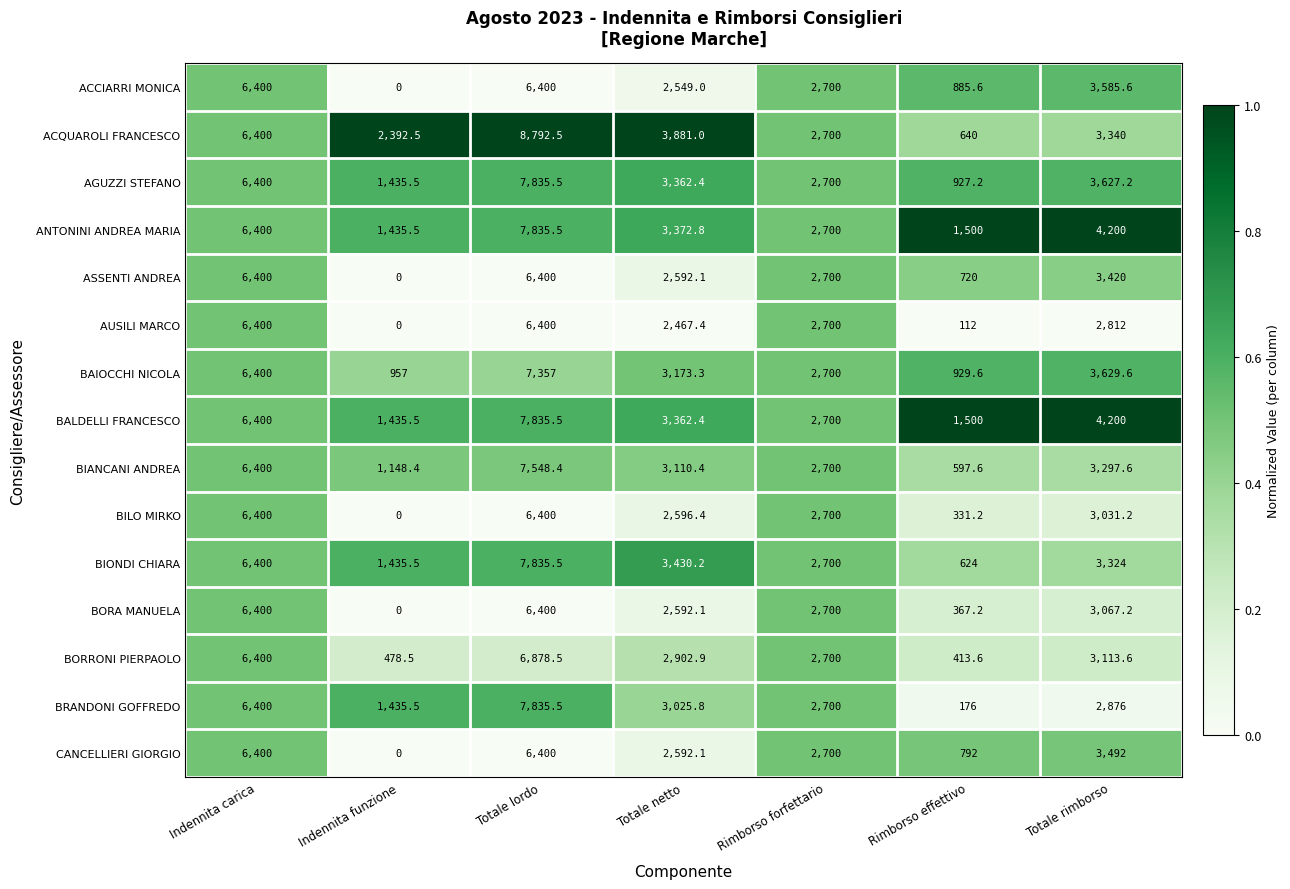

True or false: BIANCANI ANDREA has a value of 4900.7 at Totale rimborso.

False